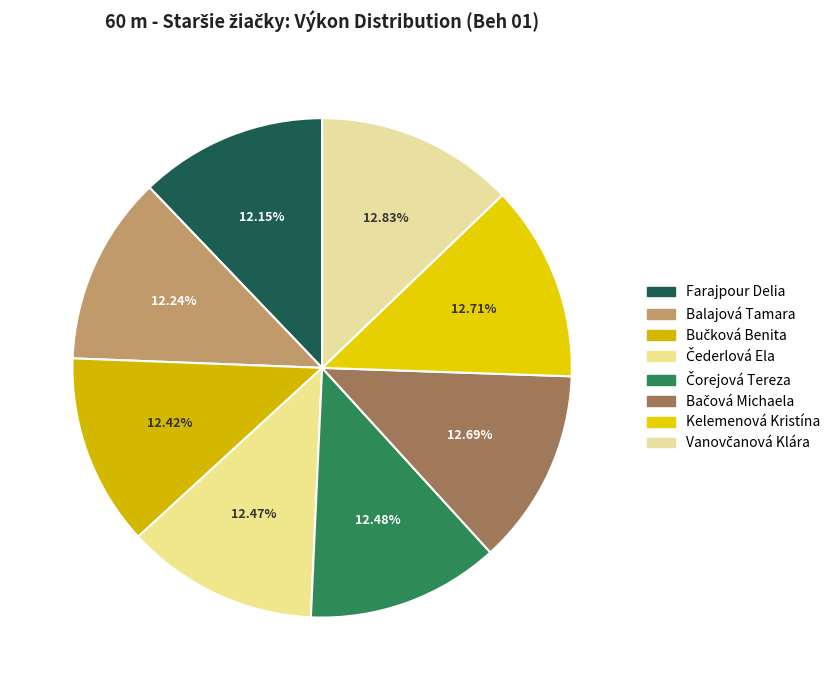

Count the number of slices in the pie.

8